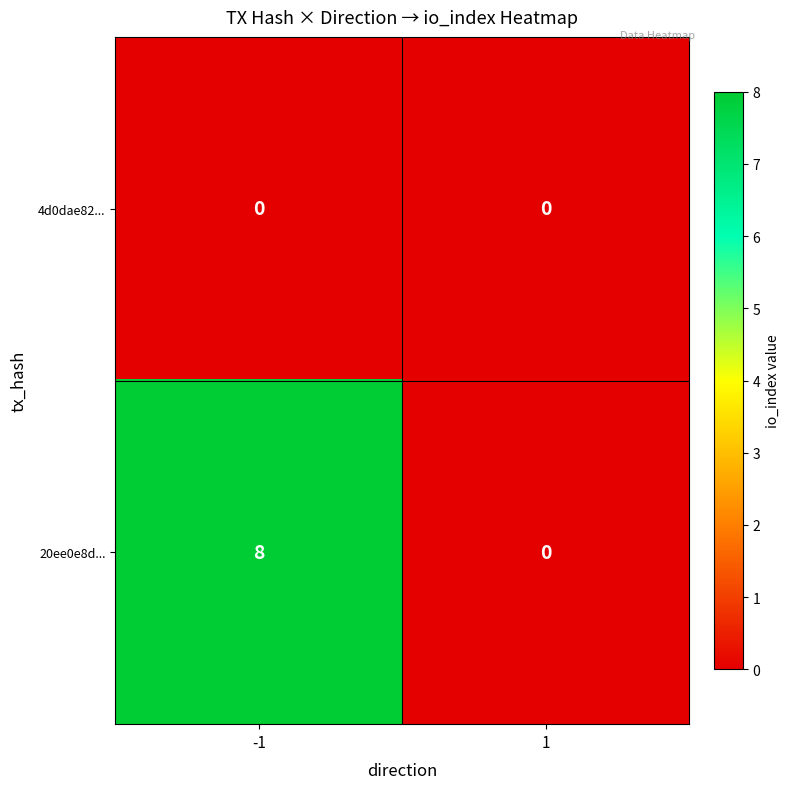

Between -1 and 1, which series saw the biggest shift?

20ee0e8d...